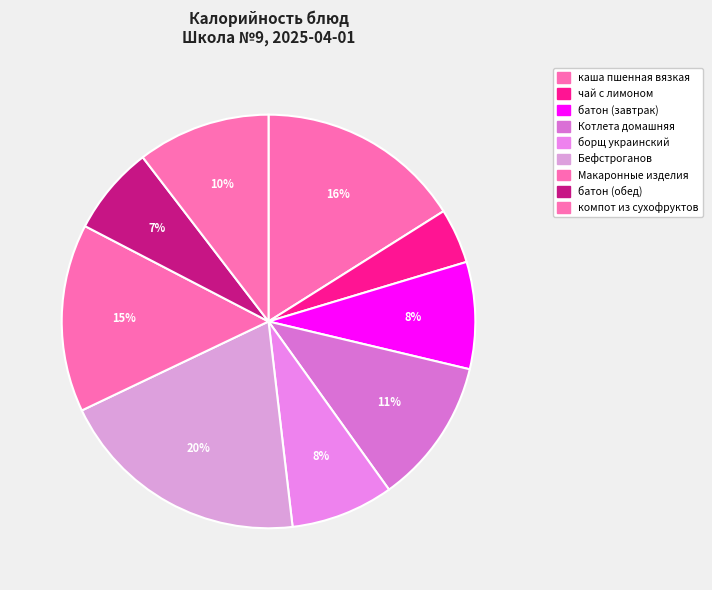

Count the number of slices in the pie.

9